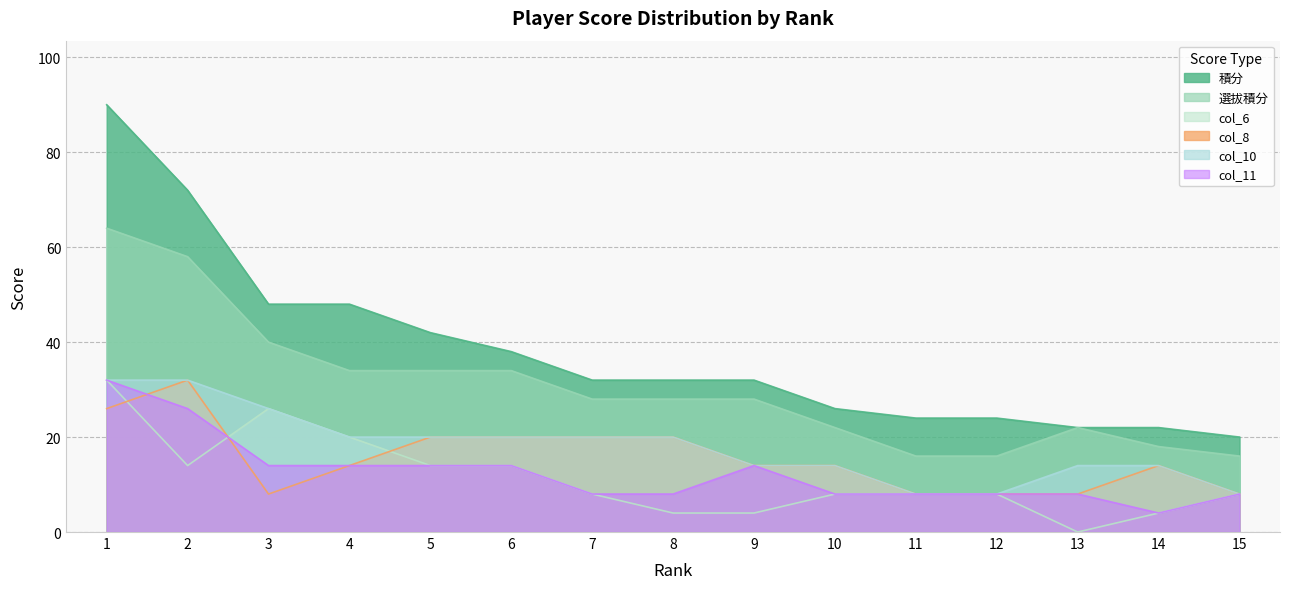

Rank the series by their maximum value, from lowest to highest.

col_6, col_8, col_10, col_11, 選拔積分, 積分